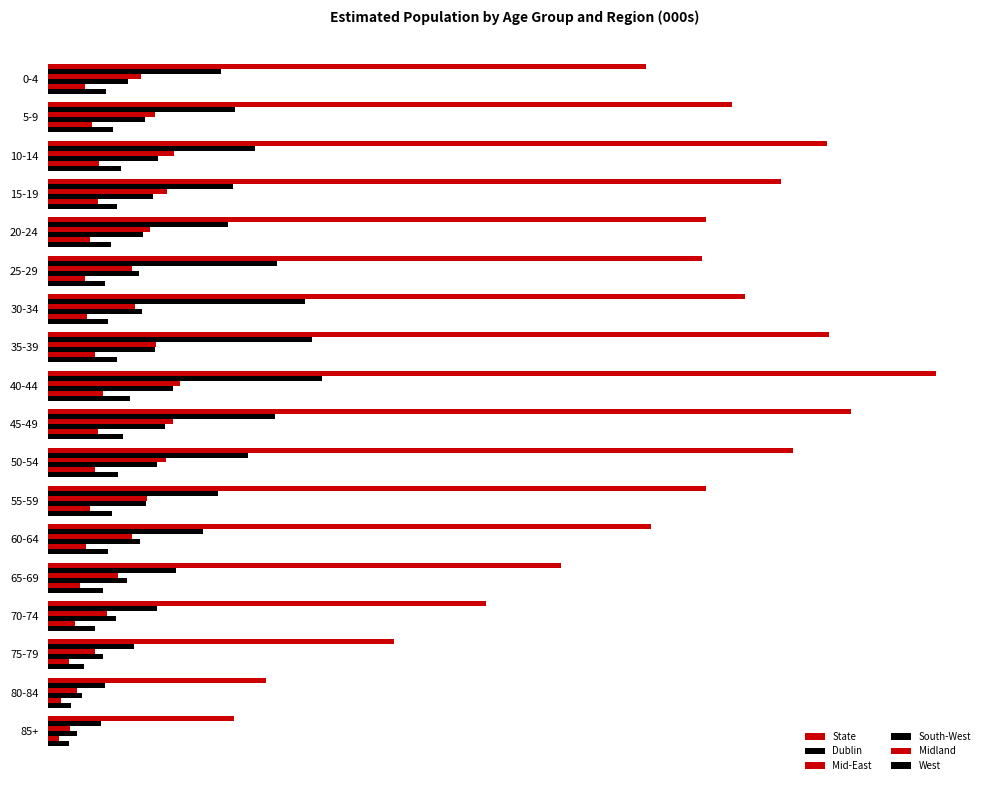

How many categories are shown in the chart?

18